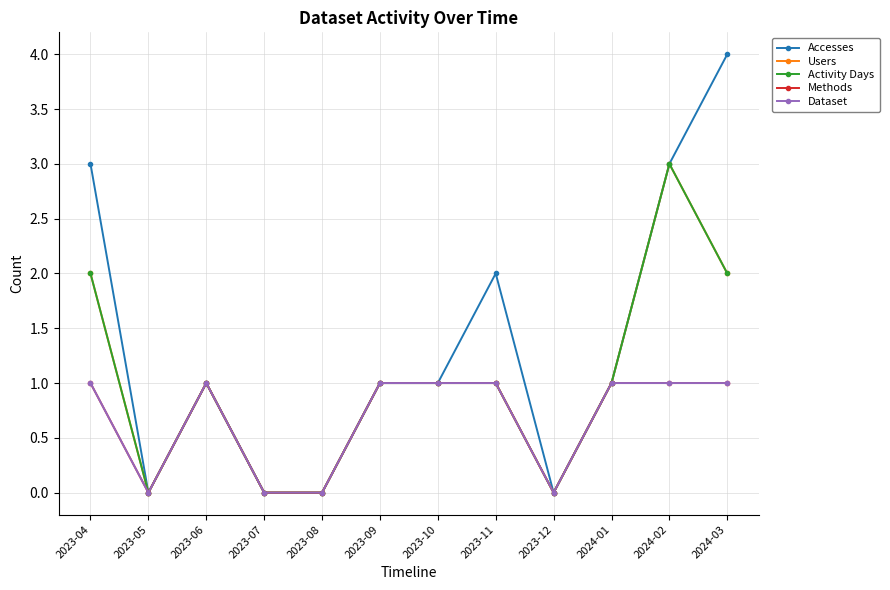

Is this an area chart (filled region under the line)?

No